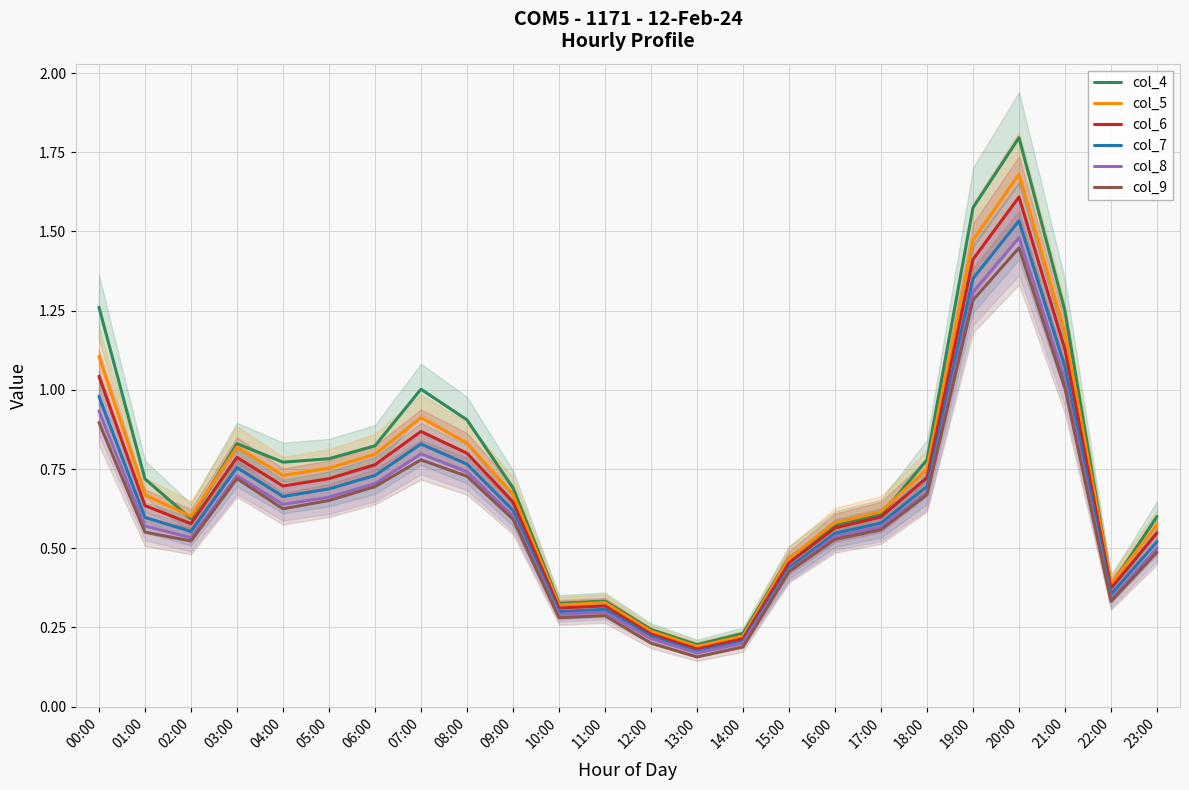

What value does the col_4 series have at 20:00?

1.8